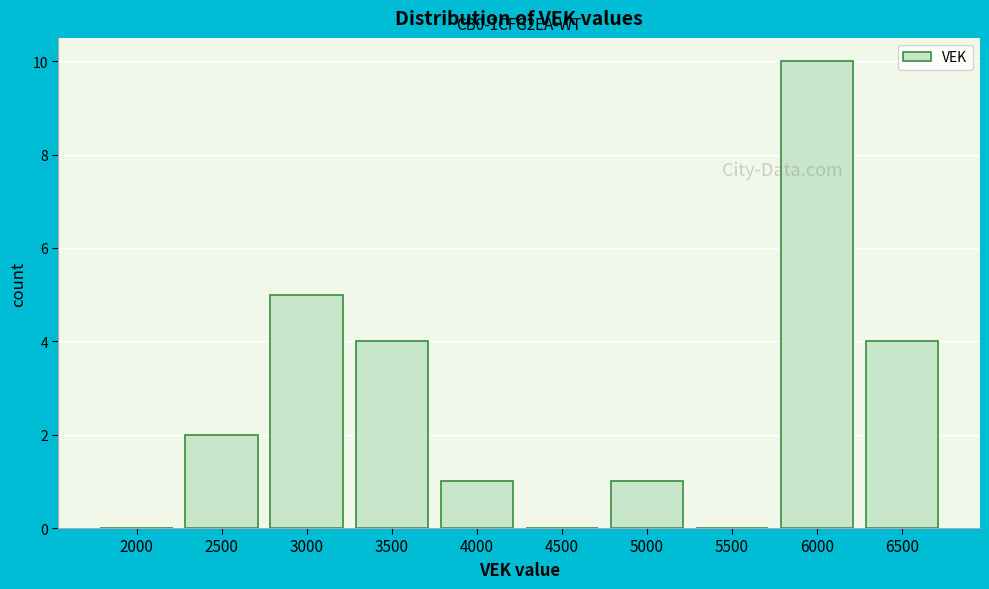

Reading left to right, transcribe all the data shown in this chart.

2000=0	2500=2	3000=5	3500=4	4000=1	4500=0	5000=1	5500=0	6000=10	6500=4